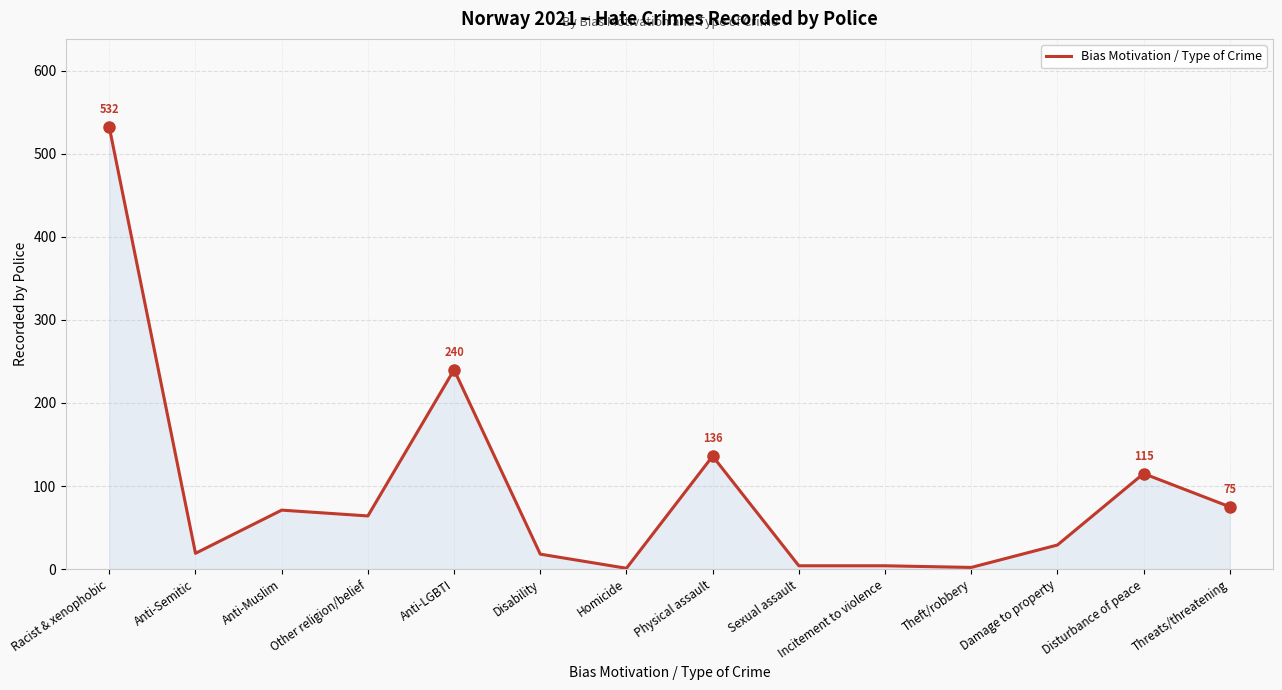

What is the sum of the values at Damage to property and Anti-LGBTI?

269